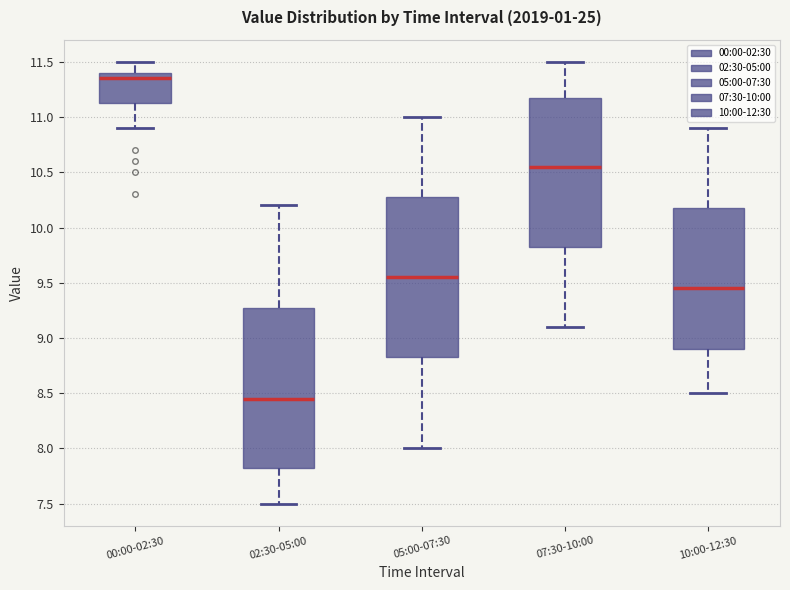

Reading left to right, read every box against the y-axis: the position of its median line, the range the box covers, and the ends of its whiskers. The values are not printed on the chart, so give them approximately, as read against the axis.

00:00-02:30: median 11.35, box 11.15 to 11.40, whiskers 10.90 to 11.50
02:30-05:00: median 8.45, box 7.85 to 9.30, whiskers 7.50 to 10.20
05:00-07:30: median 9.55, box 8.85 to 10.30, whiskers 8.00 to 11.00
07:30-10:00: median 10.55, box 9.85 to 11.20, whiskers 9.10 to 11.50
10:00-12:30: median 9.45, box 8.90 to 10.20, whiskers 8.50 to 10.90